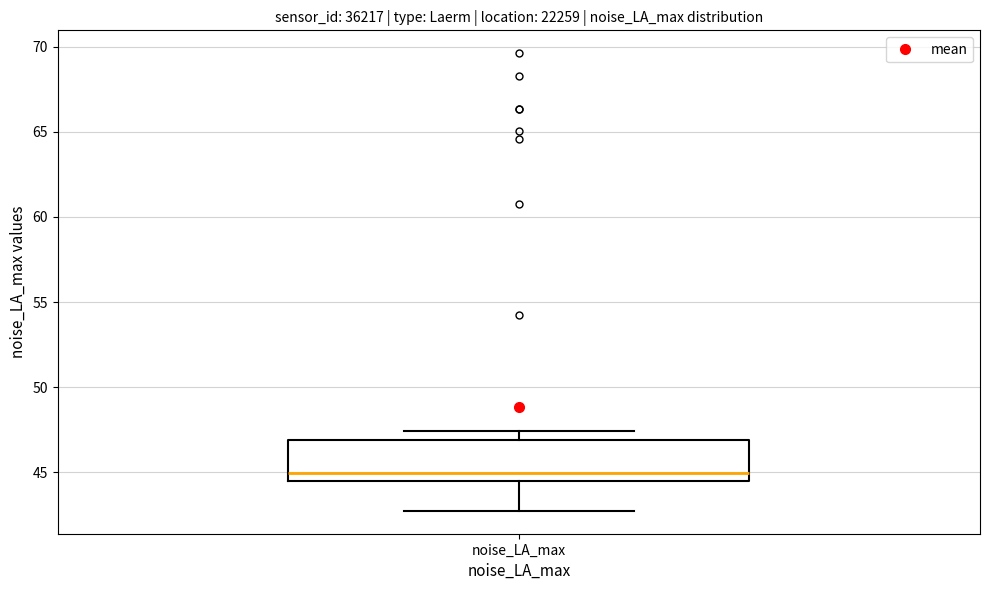

Transcribe this box plot: give where the median line is, the range the box spans, and where the two whiskers end, as read against the y-axis. The values are not printed on the chart, so give them approximately, as read against the axis.

median 45.0, box 44.5 to 47.0, whiskers 42.5 to 47.5